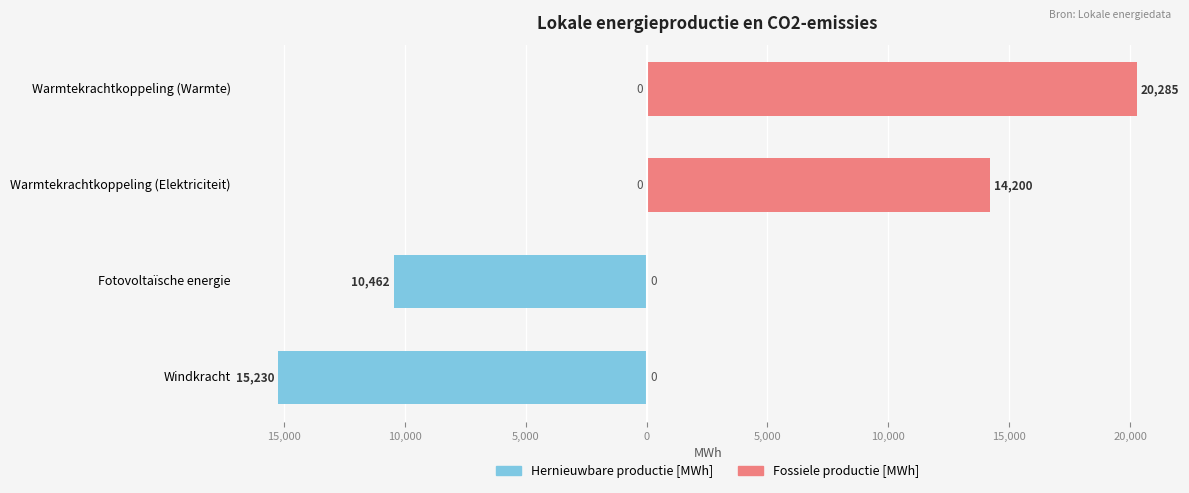

Does the chart contain any negative values?

Yes